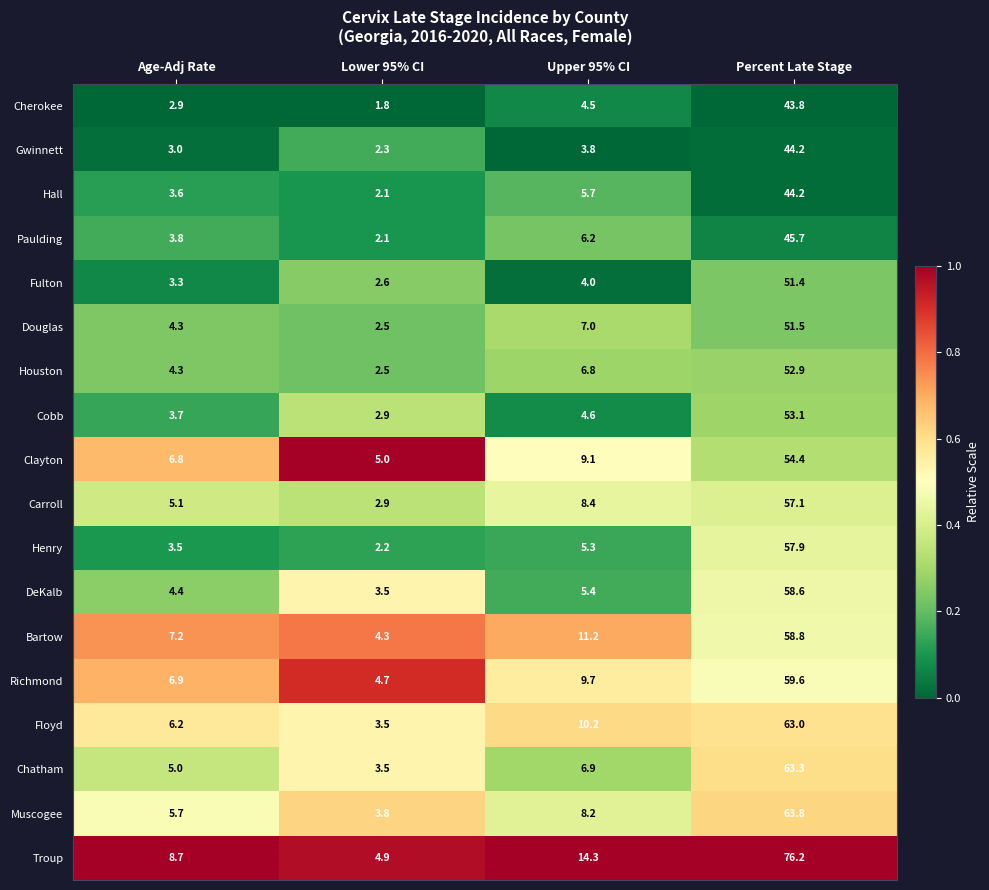

Where does the Clayton series first go above 9?

Upper 95% CI